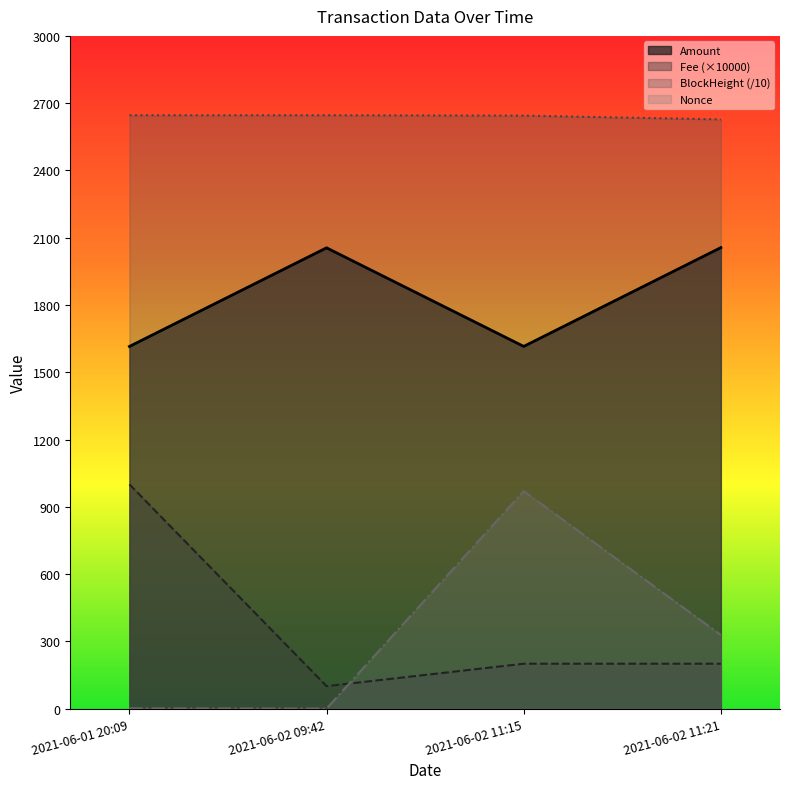

What is the label of the 2nd point from the right?

2021-06-02 11:15